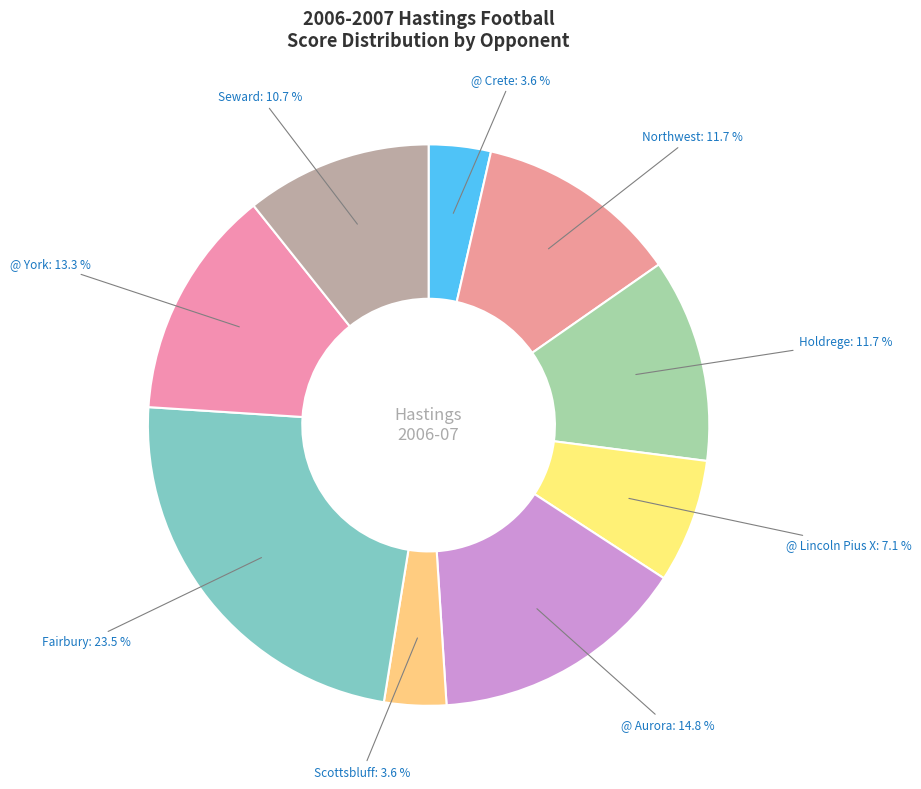

Which slice is the largest?

Fairbury